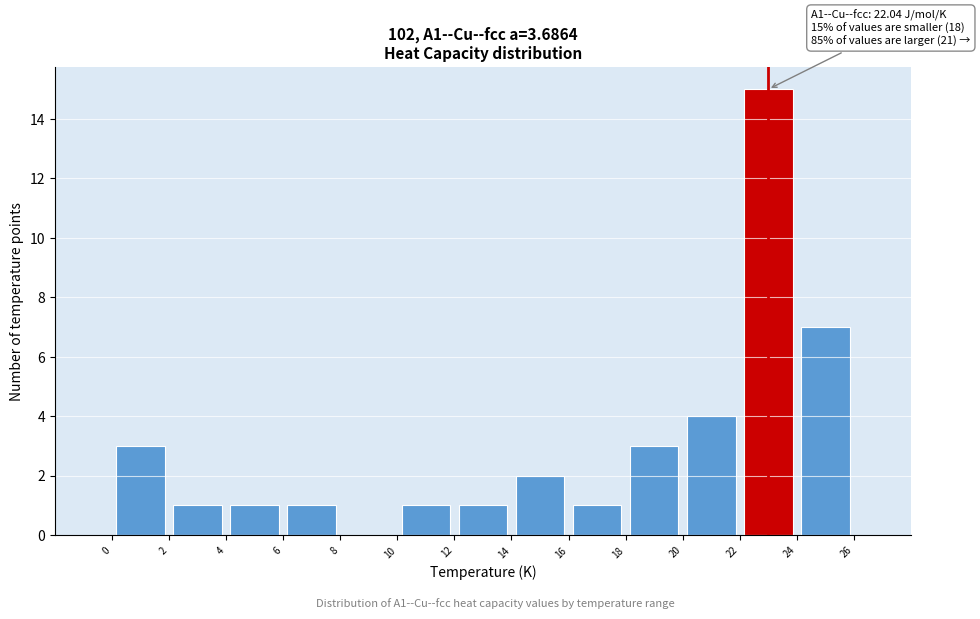

Which range on the x-axis has the tallest bar?

22 to 24